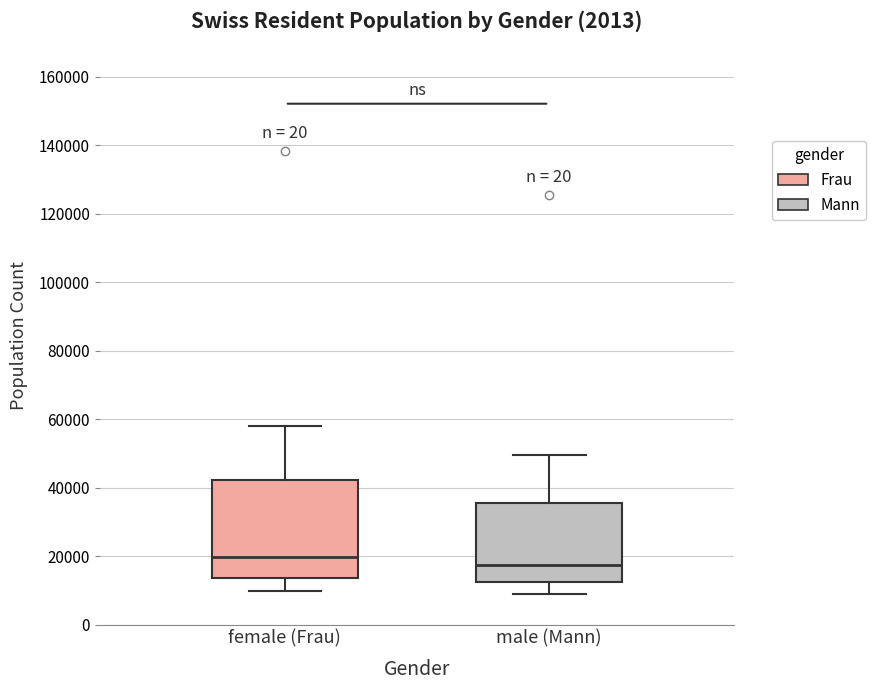

Where is the upper edge of the box for male (Mann) on the y-axis? The values are not printed on the chart, so give them approximately, as read against the axis.

36000